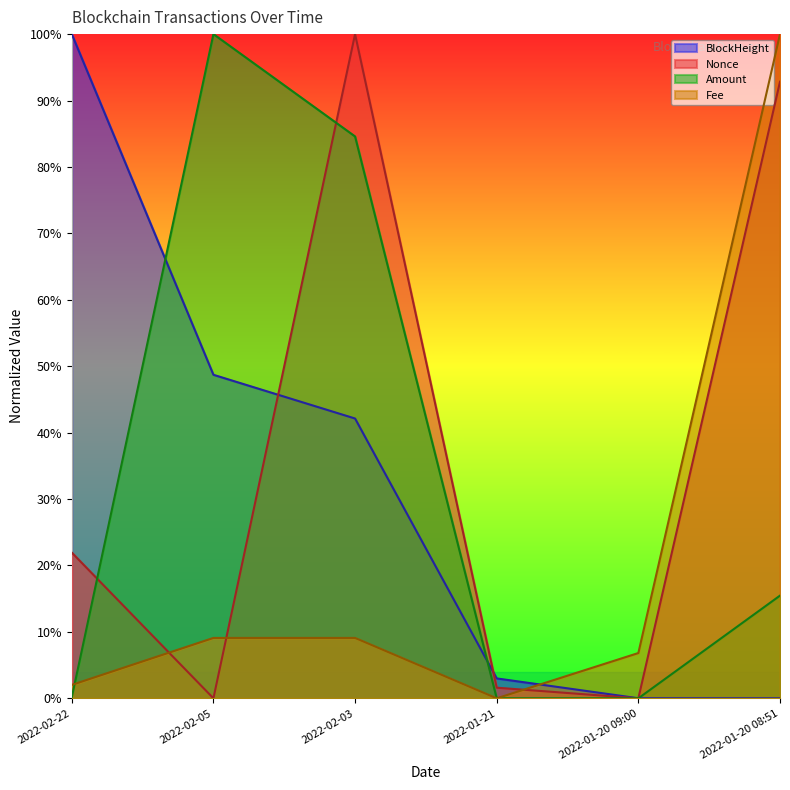

What is the difference between the Nonce values at 2022-01-20 08:51 and 2022-01-21?

0.9